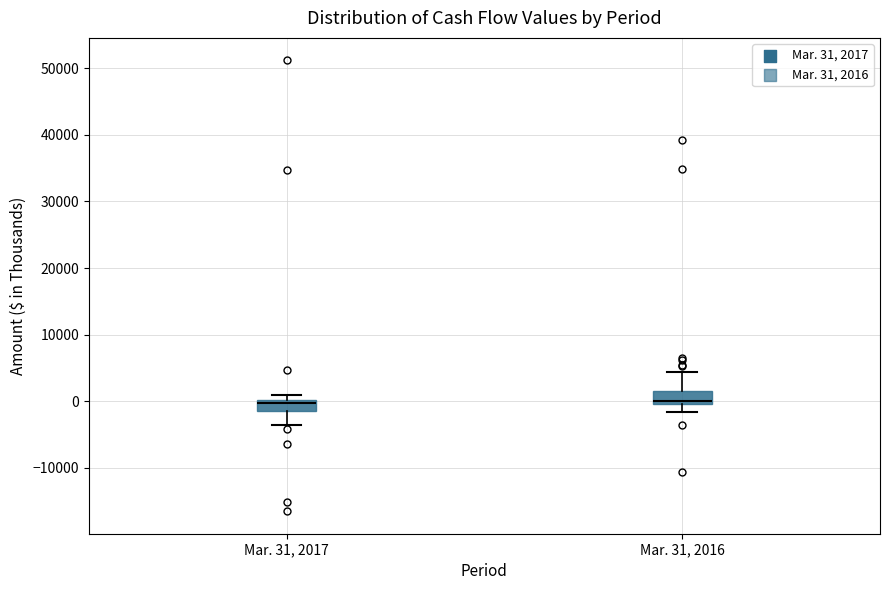

Reading left to right, read every box against the y-axis: the position of its median line, the range the box covers, and the ends of its whiskers. The values are not printed on the chart, so give them approximately, as read against the axis.

Mar. 31, 2017: median 0 (just below the box's upper edge), box -1000 to 0, whiskers -4000 to 1000
Mar. 31, 2016: median 0 (just above the box's lower edge), box 0 to 2000, whiskers -2000 to 4000